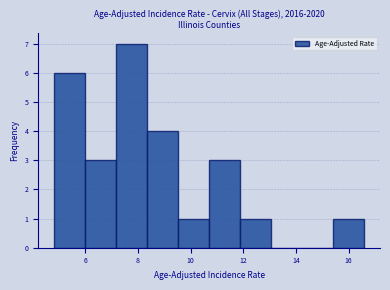

Over which range of the x-axis is the bar tallest?

7.16 to 8.34